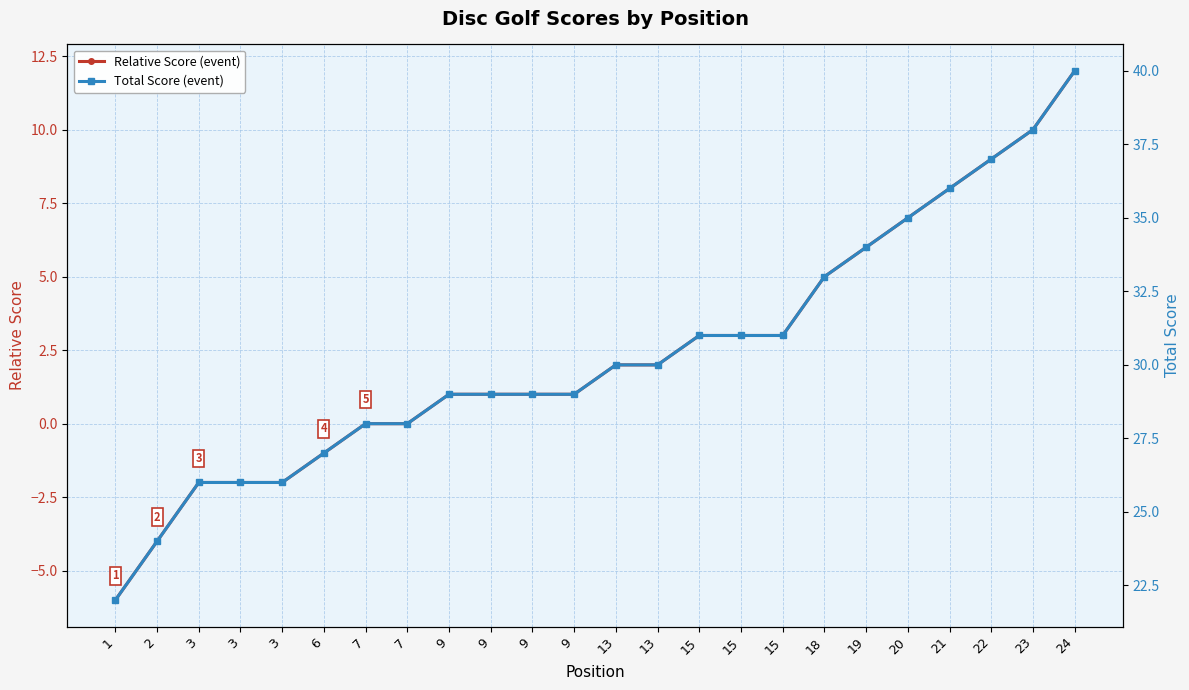

Which series has the largest range (max minus min)?

Relative Score (event)